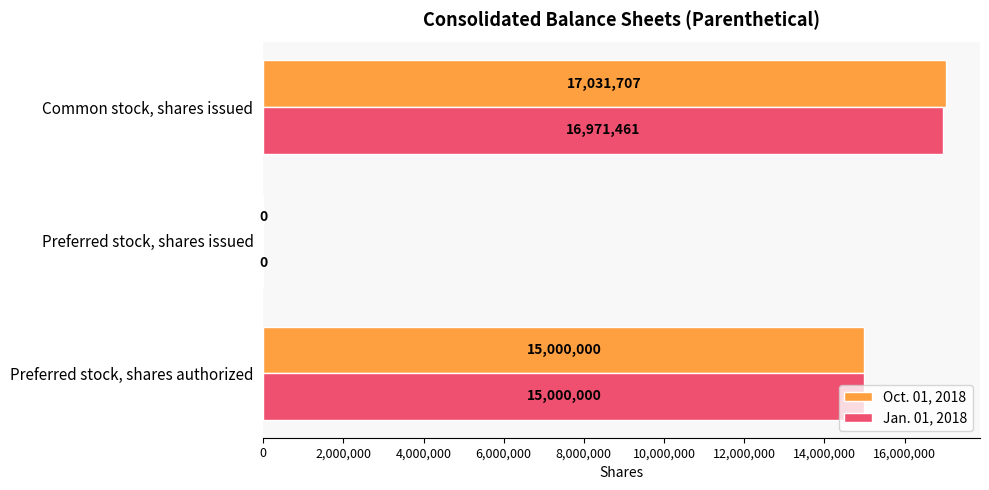

True or false: Jan. 01, 2018 has a value of 0 at Preferred stock, shares issued.

True